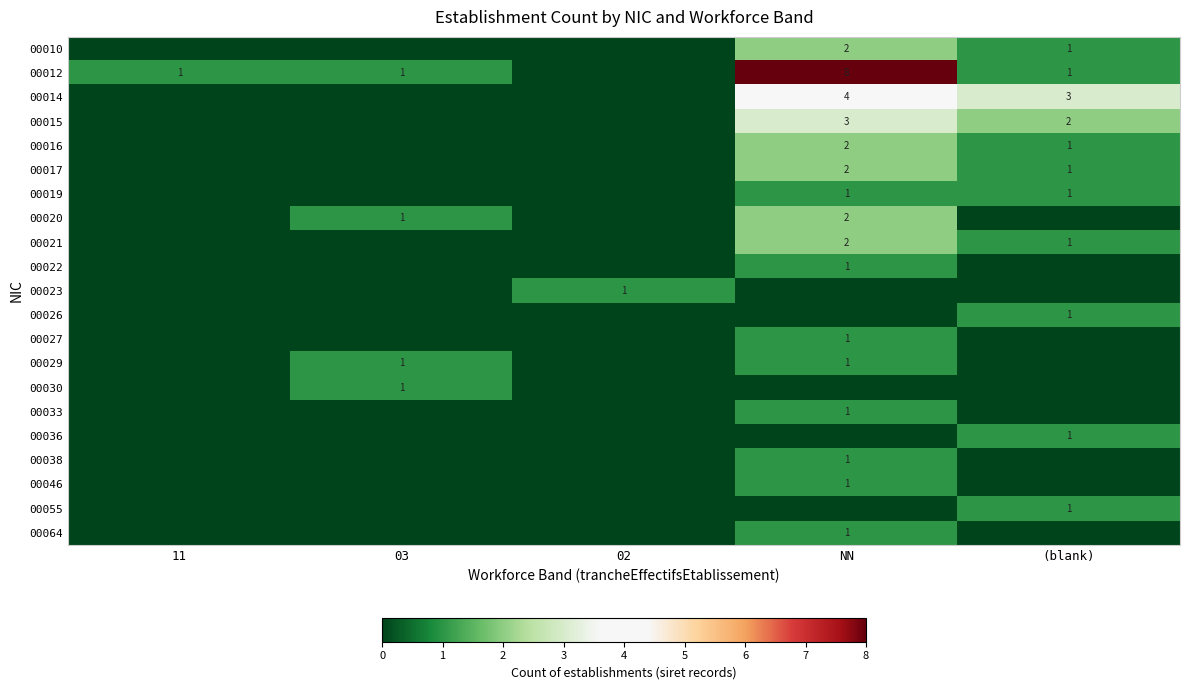

What is the total value across all series at 03?

4